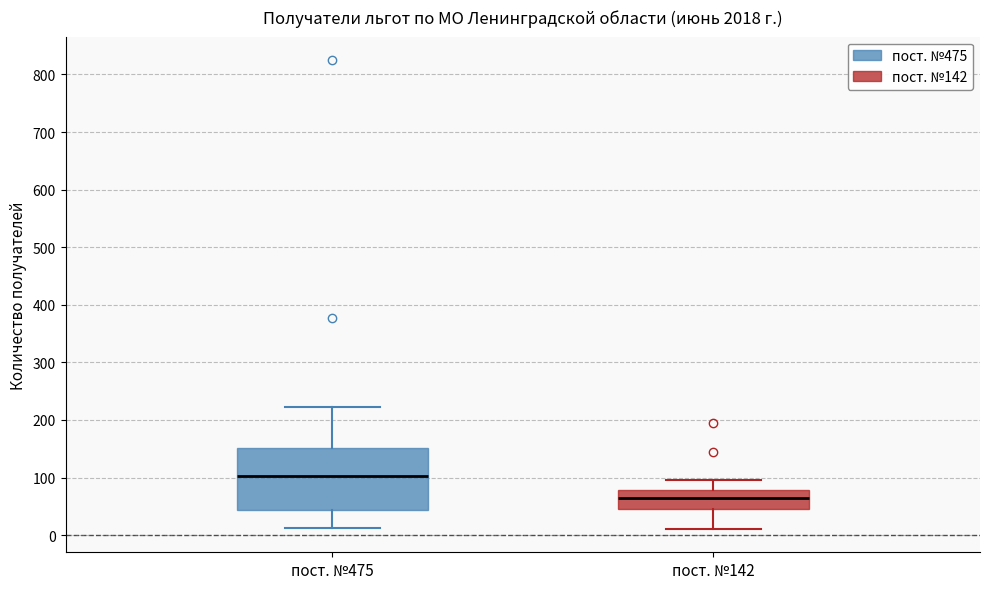

Reading left to right, read every box against the y-axis: the position of its median line, the range the box covers, and the ends of its whiskers. The values are not printed on the chart, so give them approximately, as read against the axis.

пост. №475: median 100, box 40 to 150, whiskers 10 to 220
пост. №142: median 70, box 50 to 80, whiskers 10 to 100